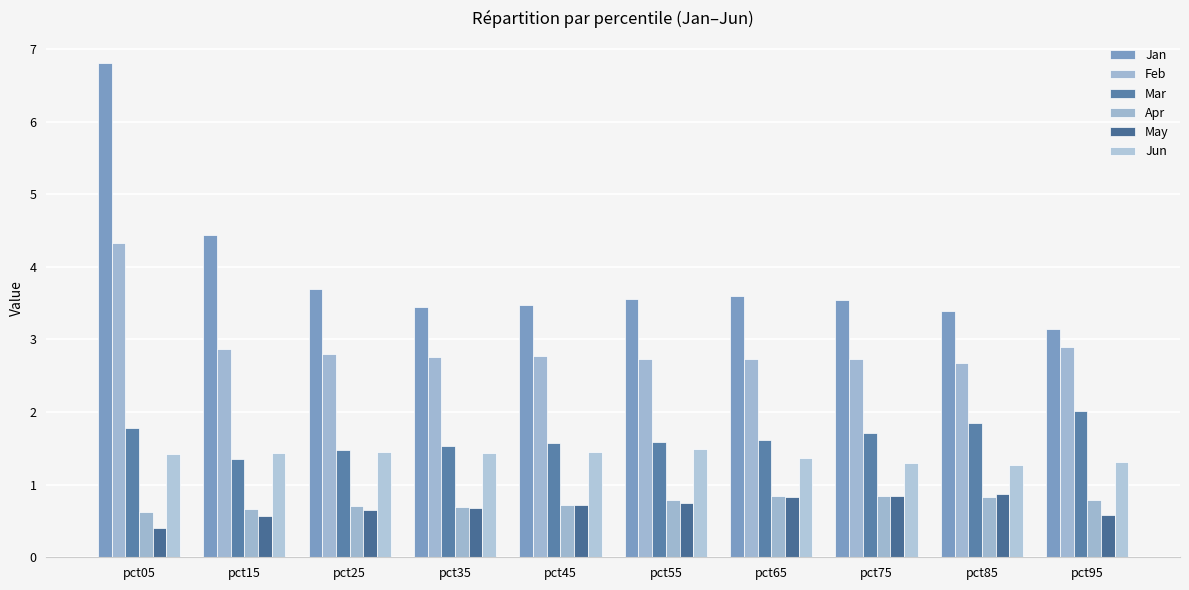

Reading left to right, extract all data points from this chart.

Jan: pct05=6.8	pct15=4.4	pct25=3.7	pct35=3.5	pct45=3.5	pct55=3.6	pct65=3.6	pct75=3.5	pct85=3.4	pct95=3.1
Feb: pct05=4.3	pct15=2.9	pct25=2.8	pct35=2.8	pct45=2.8	pct55=2.7	pct65=2.7	pct75=2.7	pct85=2.7	pct95=2.9
Mar: pct05=1.8	pct15=1.3	pct25=1.5	pct35=1.5	pct45=1.6	pct55=1.6	pct65=1.6	pct75=1.7	pct85=1.9	pct95=2.0
Apr: pct05=0.6	pct15=0.7	pct25=0.7	pct35=0.7	pct45=0.7	pct55=0.8	pct65=0.8	pct75=0.8	pct85=0.8	pct95=0.8
May: pct05=0.4	pct15=0.6	pct25=0.7	pct35=0.7	pct45=0.7	pct55=0.8	pct65=0.8	pct75=0.8	pct85=0.9	pct95=0.6
Jun: pct05=1.4	pct15=1.4	pct25=1.5	pct35=1.4	pct45=1.4	pct55=1.5	pct65=1.4	pct75=1.3	pct85=1.3	pct95=1.3